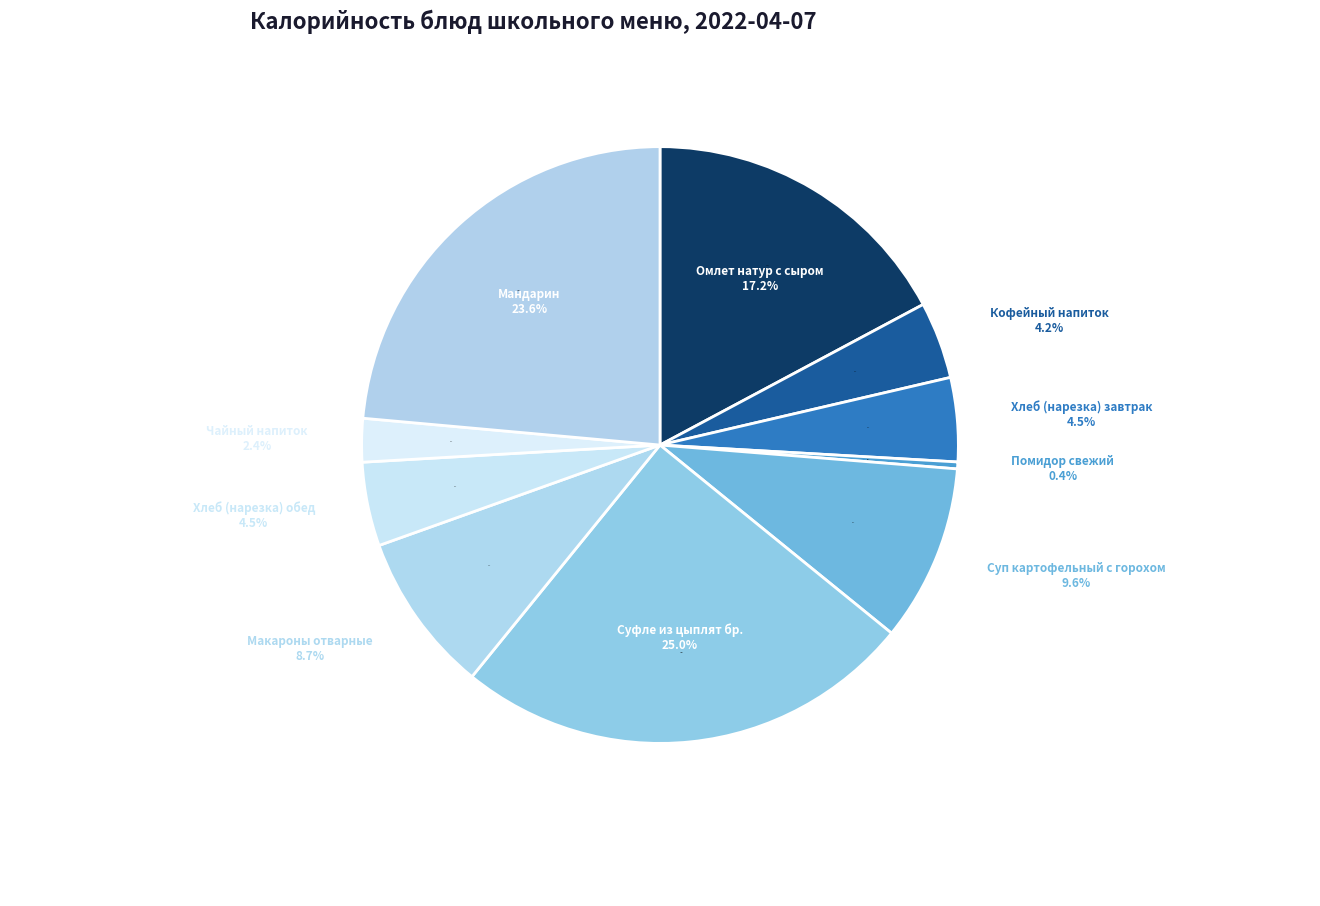

How many segments does this pie chart have?

10